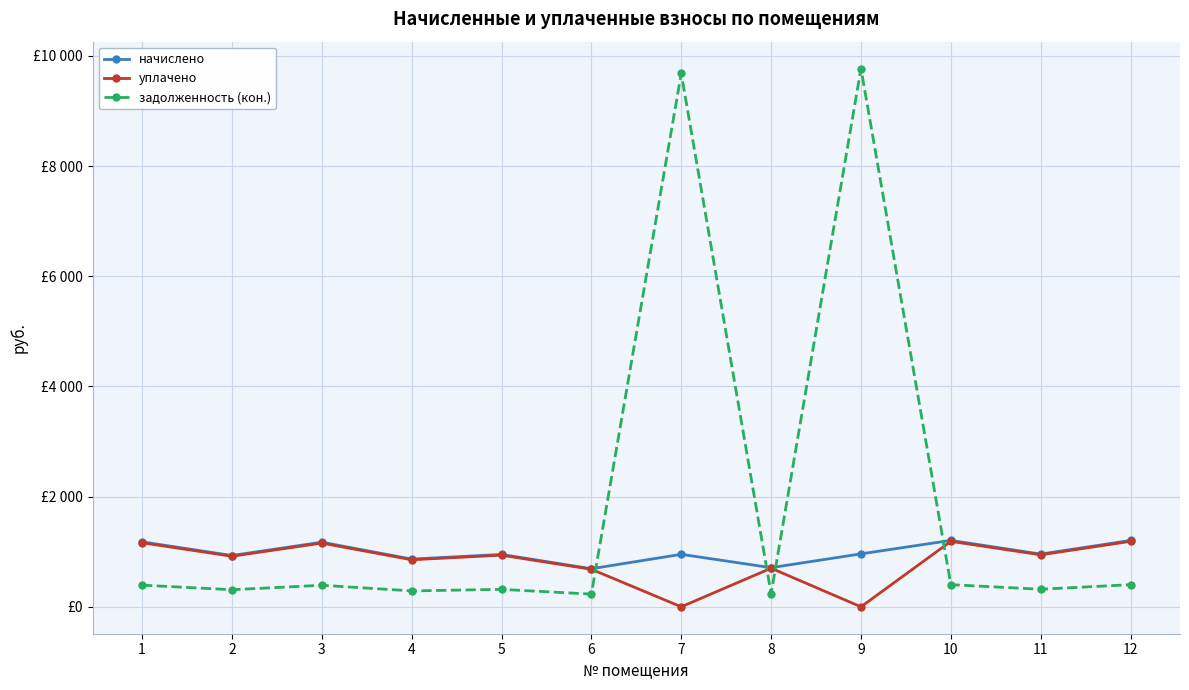

Is this an area chart (filled region under the line)?

No